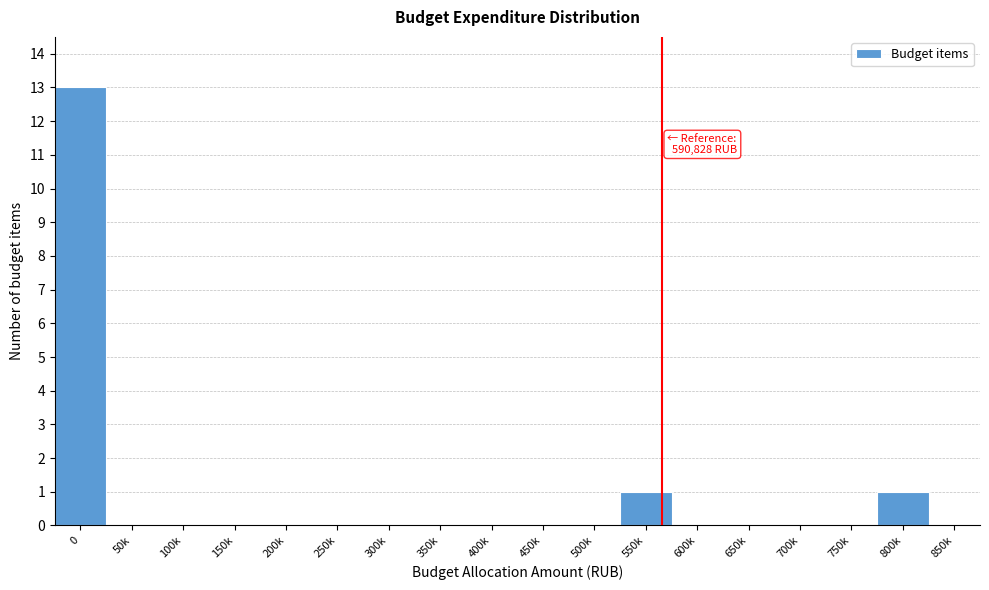

Reading left to right, what are all the values shown in this chart?

0=13	50k=0	100k=0	150k=0	200k=0	250k=0	300k=0	350k=0	400k=0	450k=0	500k=0	550k=1	600k=0	650k=0	700k=0	750k=0	800k=1	850k=0